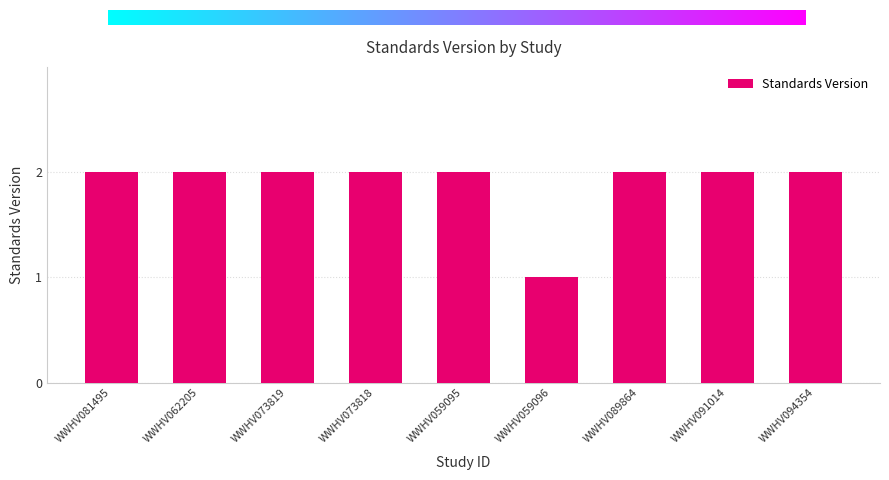

What is the label of the 8th bar from the left?

WWHV091014